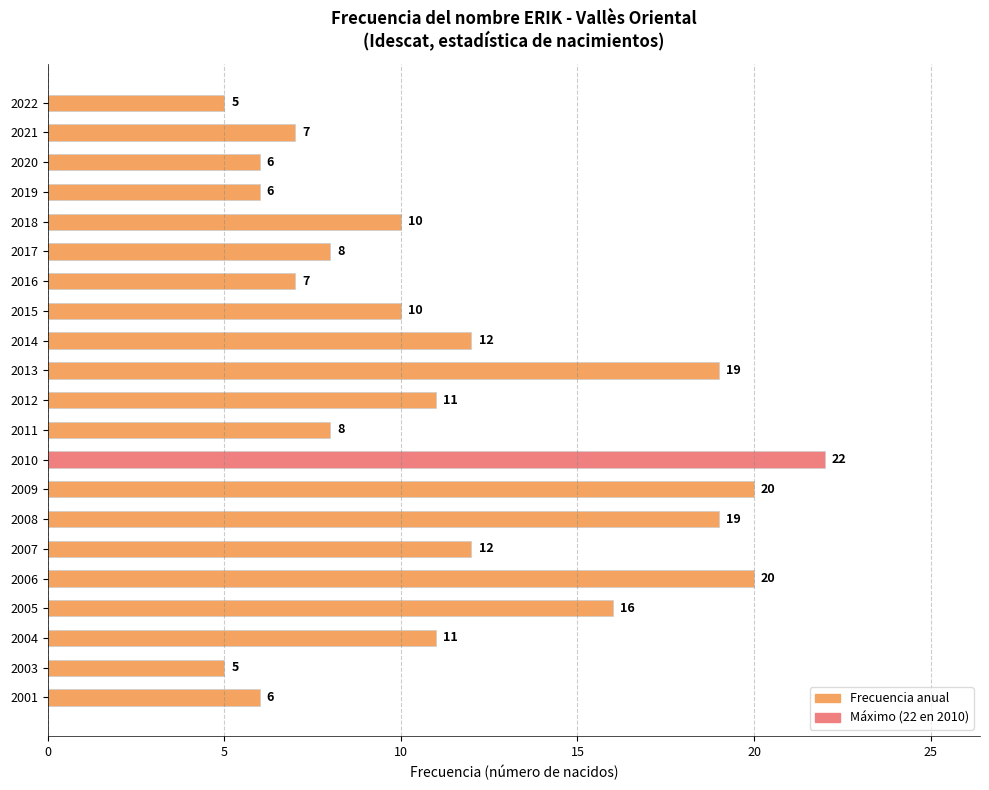

Is it true that the value at 2019 is 4?

False